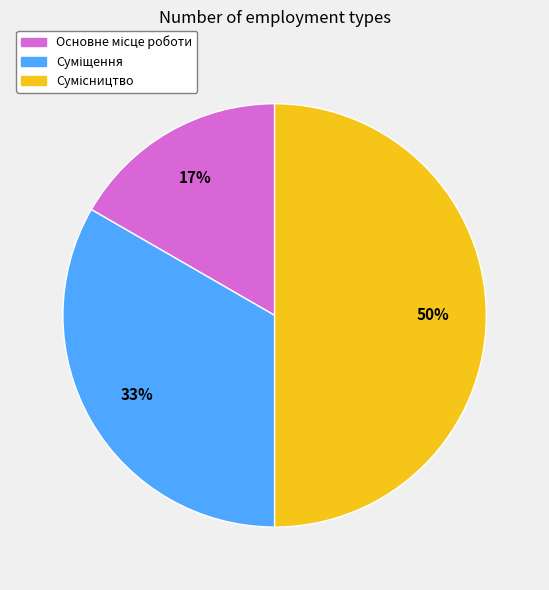

To the nearest percent, what is the average slice percentage?

33%